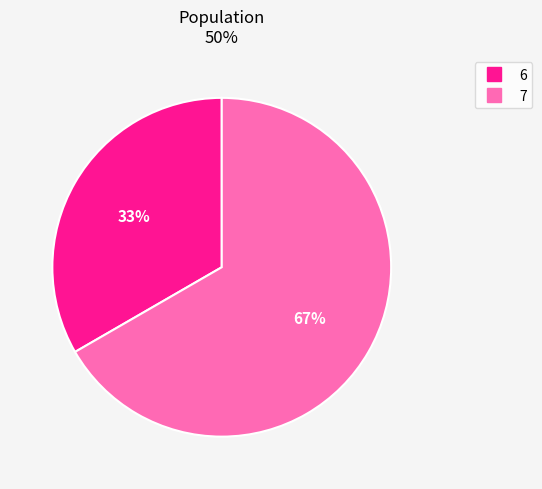

Does any single category account for the majority?

Yes